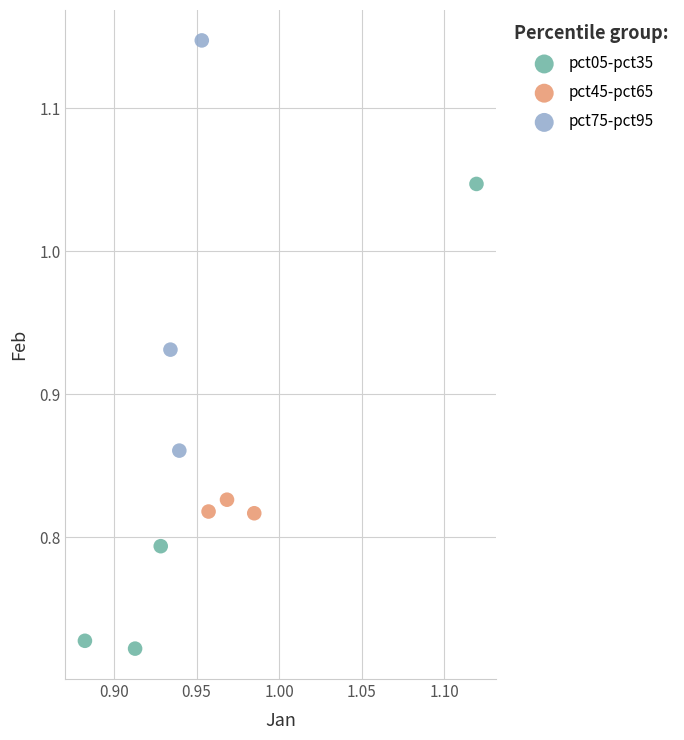

What are all the series names shown in the legend?

pct05-pct35, pct45-pct65, pct75-pct95